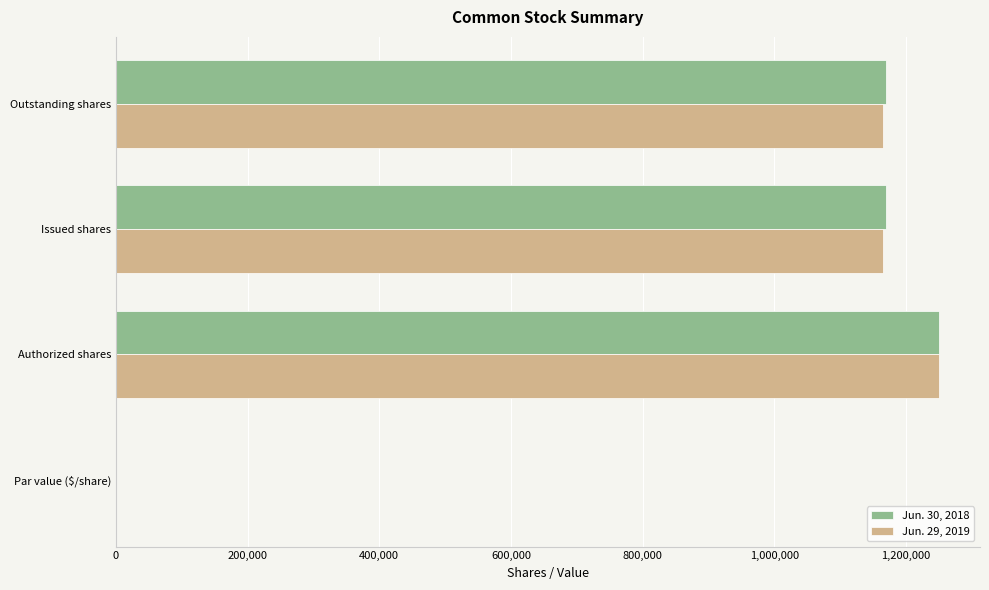

At which category does the chart reach its peak across all series?

Authorized shares